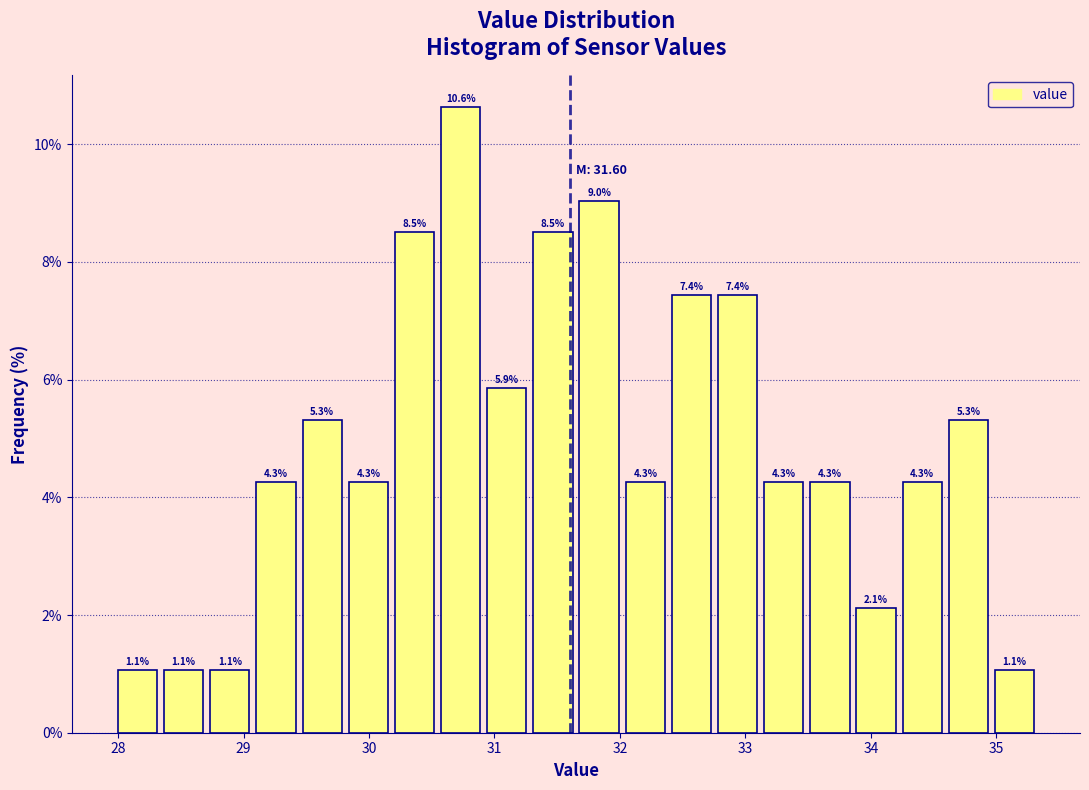

Around what value on the x-axis is the tallest bar? Give the approximate position of its centre, as read against the axis.

30.7